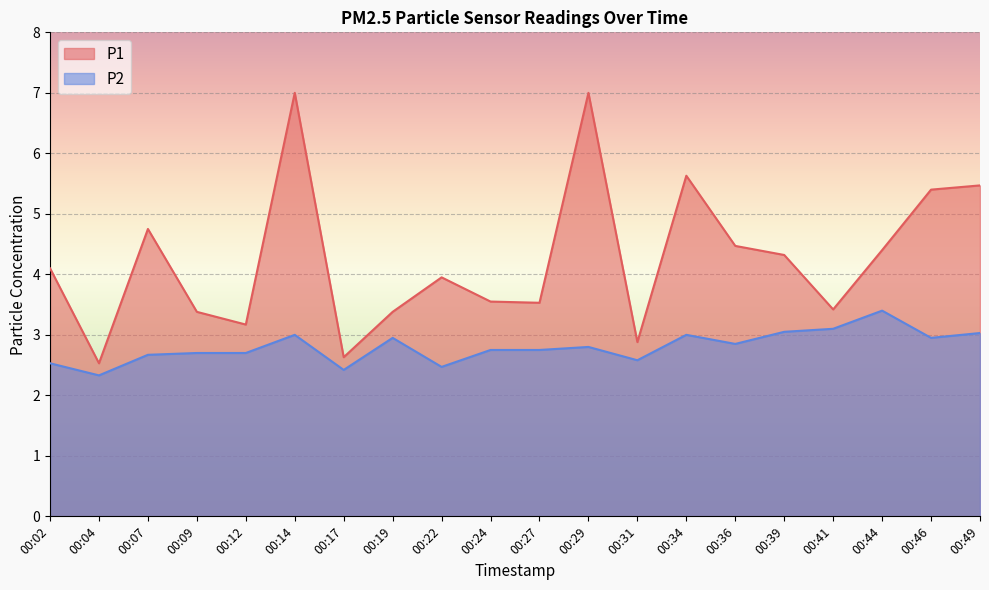

What are all the series names shown in the legend?

P1, P2